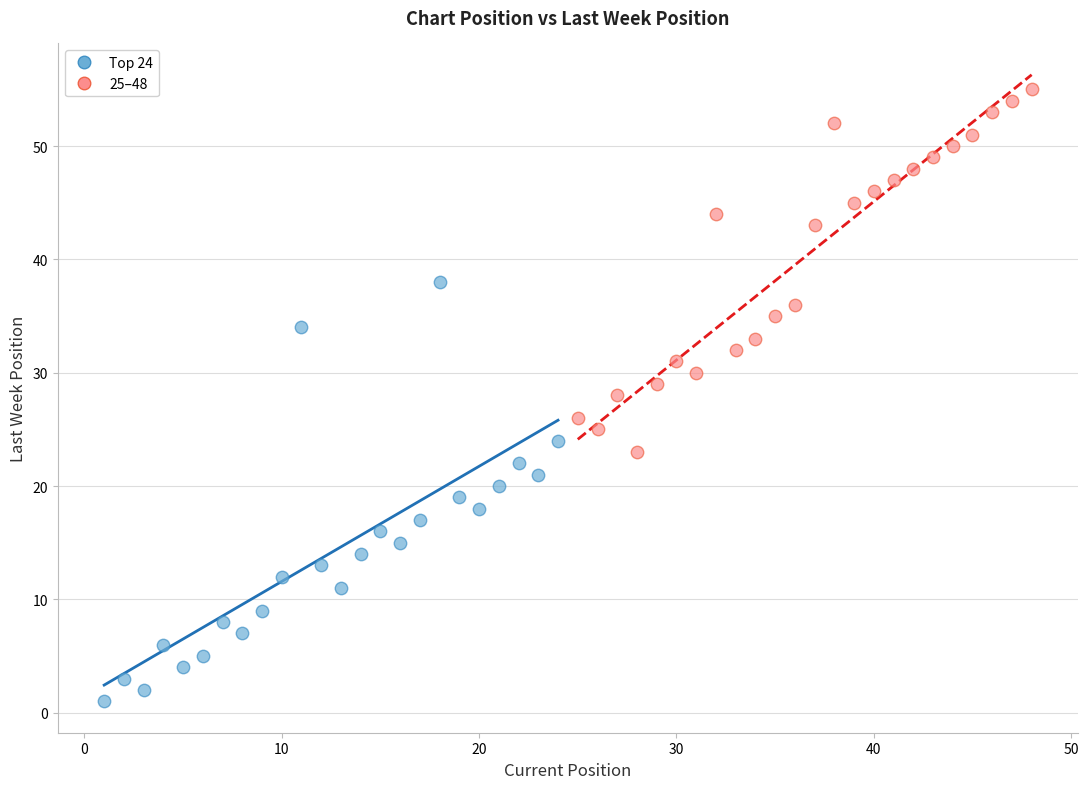

Which series contains the lowest Y value?

Top 24